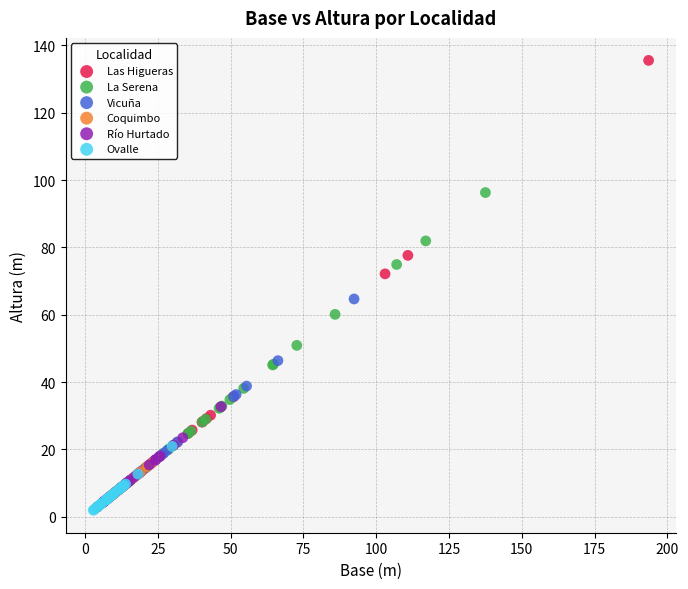

Which series has the widest spread of Y values?

Las Higueras